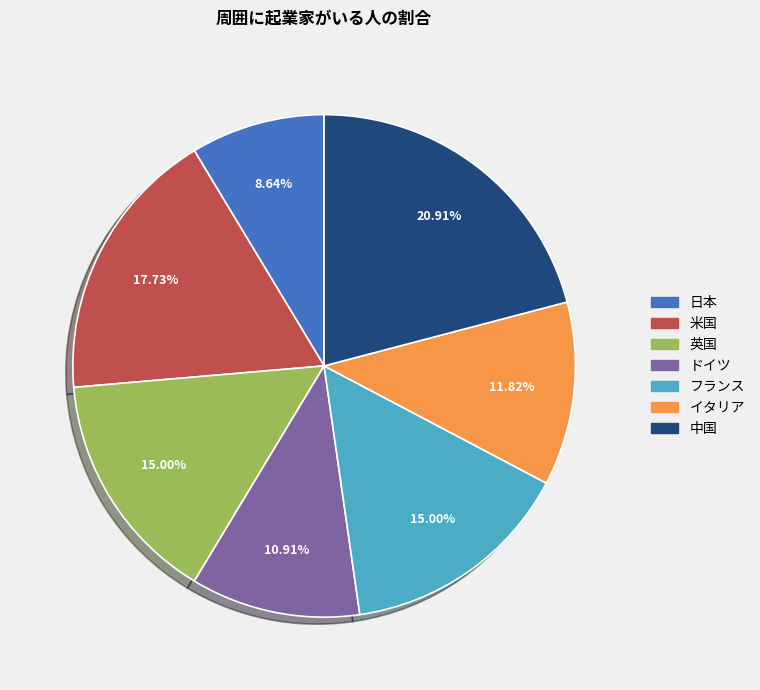

Count the number of slices in the pie.

7